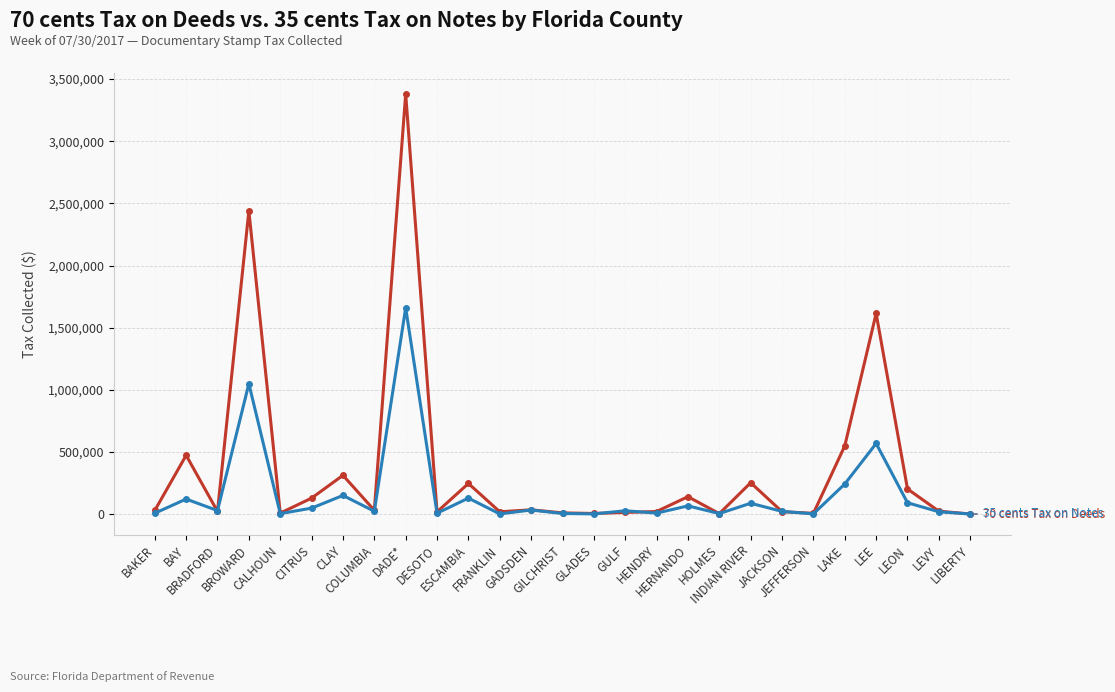

The value of 70 cents Tax on Deeds at LEVY is 23395.4. True or false?

True